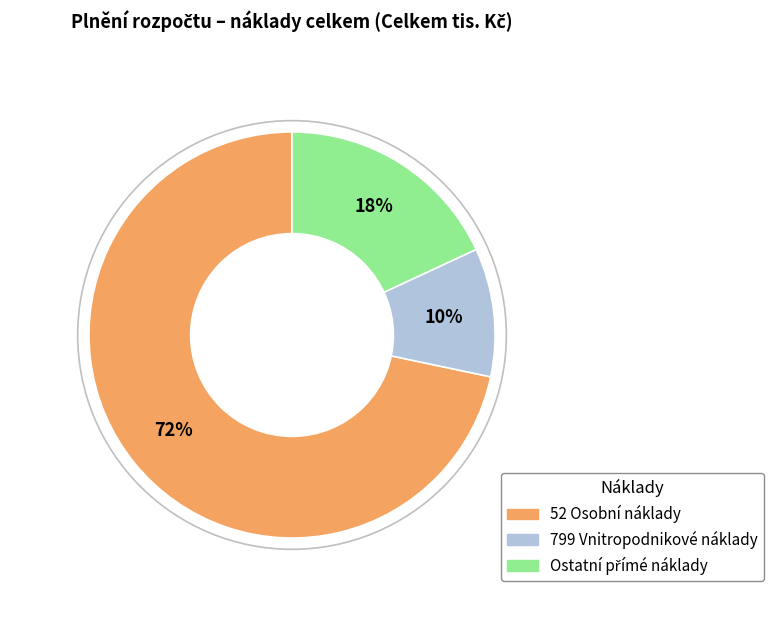

To the nearest percent, what is the average slice percentage?

33%